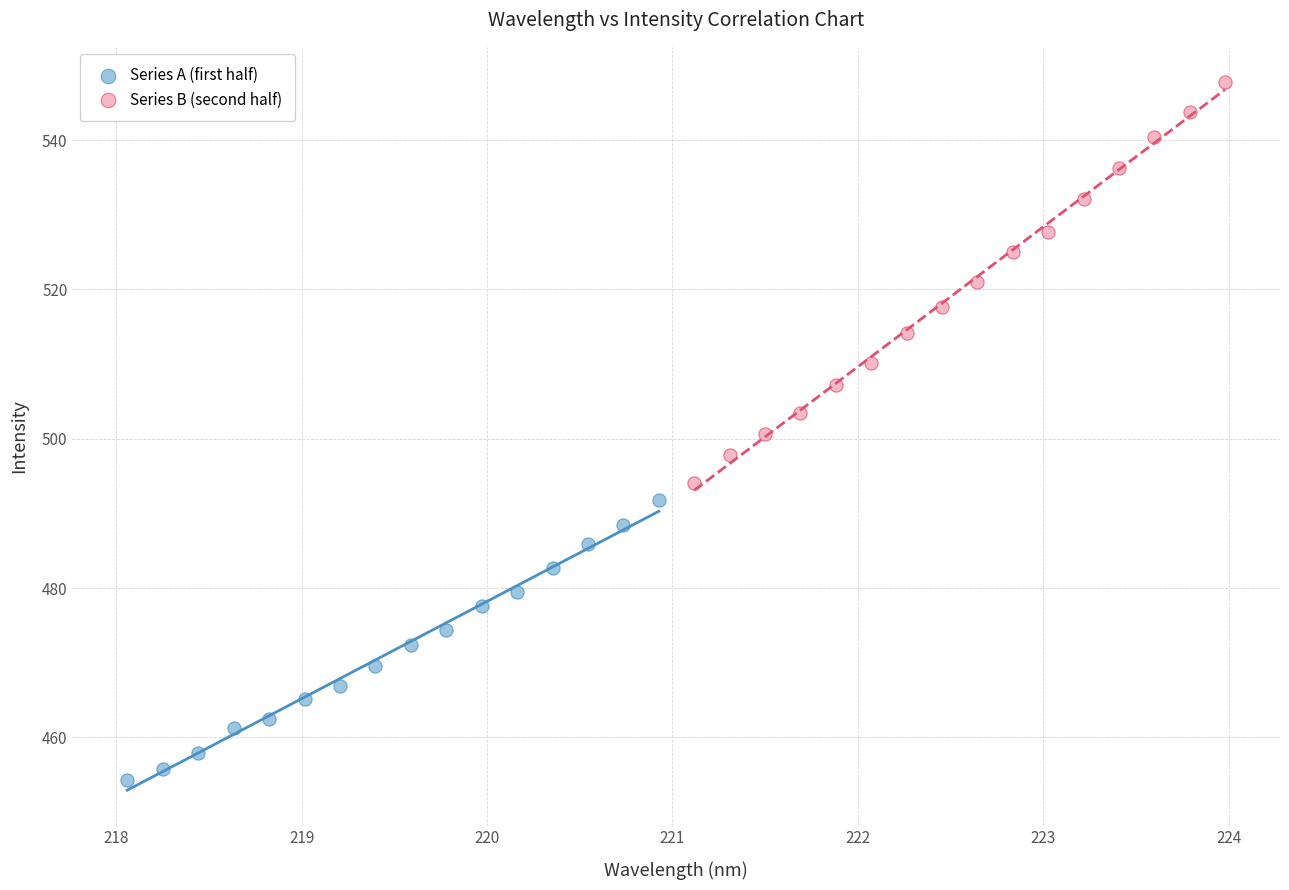

Which series has the widest spread of Y values?

Series B (second half)